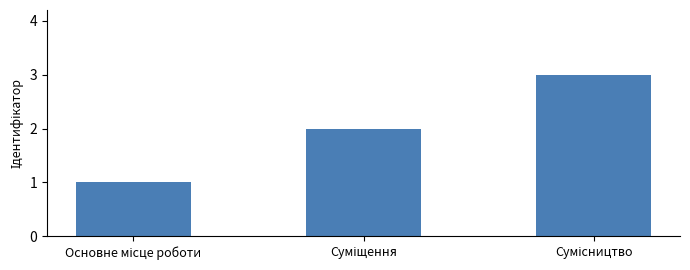

Are the bars horizontal?

No